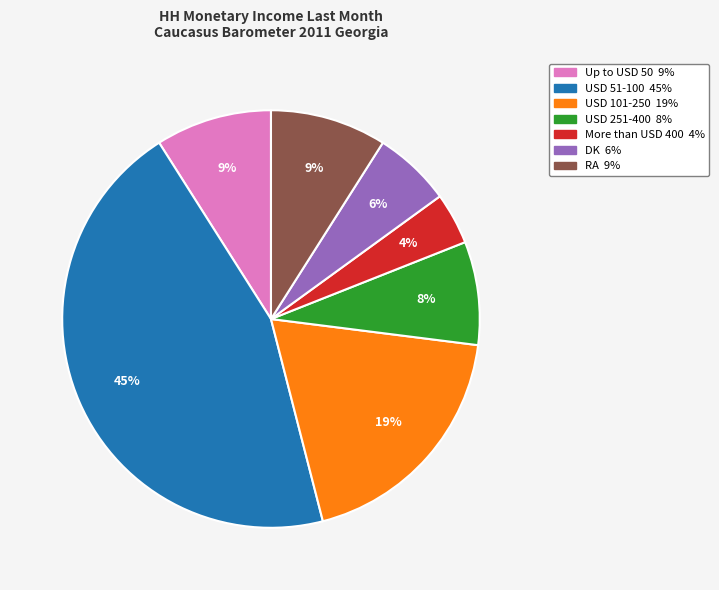

How many segments does this pie chart have?

7